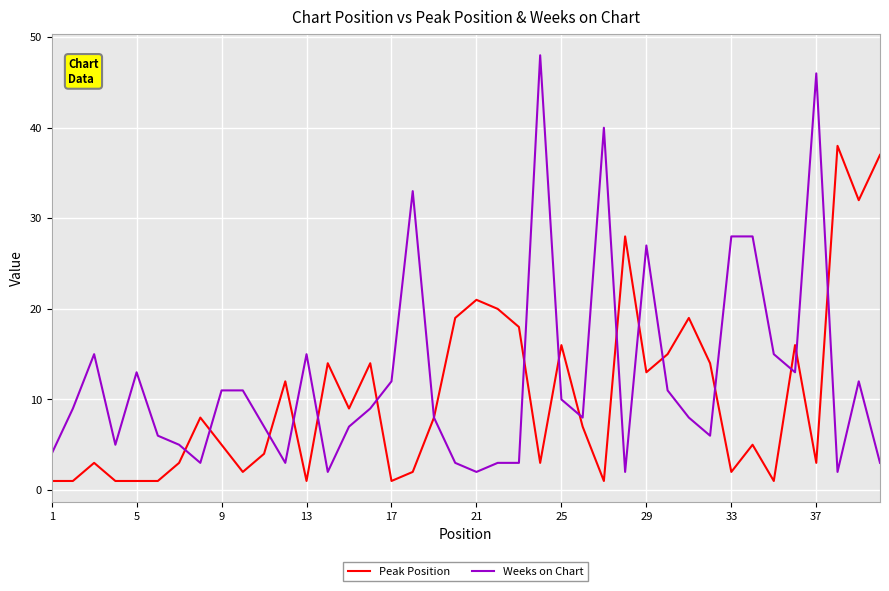

Rank the series by their maximum value, from lowest to highest.

Peak Position, Weeks on Chart